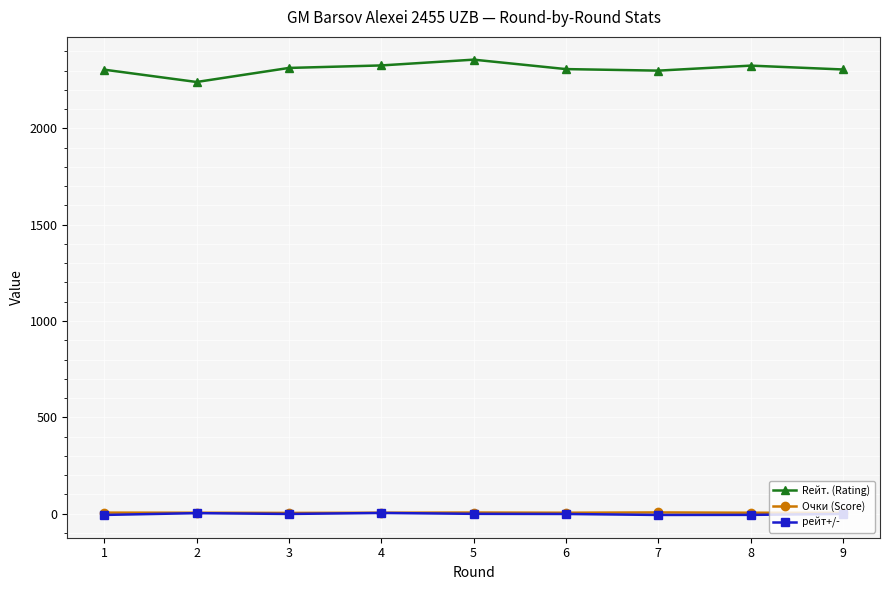

Is the value of Rейт. (Rating) at 4 greater than the value of рейт+/- at 1?

Yes